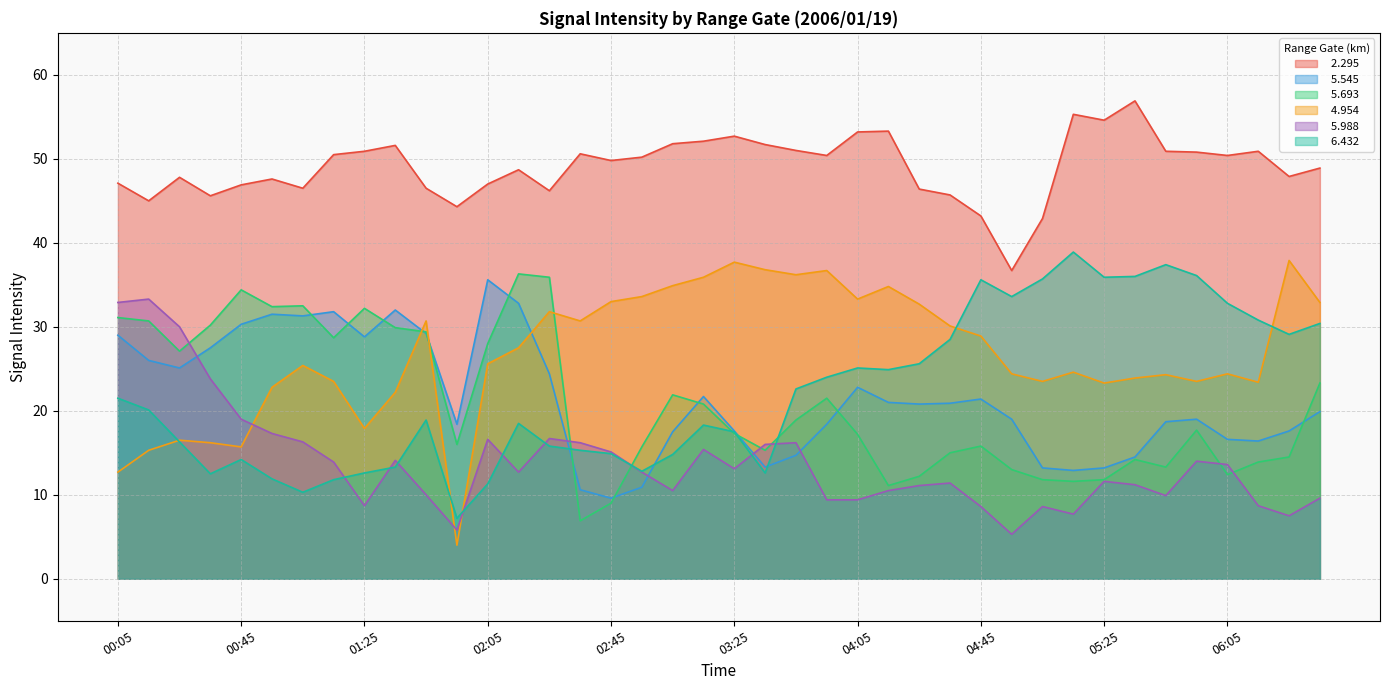

Reading left to right, extract all data points from this chart.

  2.295: 00:05=47.1	00:15=45.0	00:25=47.8	00:35=45.6	00:45=46.9	00:55=47.6	01:05=46.5	01:15=50.5	01:25=50.9	01:35=51.6	01:45=46.5	01:55=44.3	02:05=47.0	02:15=48.7	02:25=46.2	02:35=50.6	02:45=49.8	02:55=50.2	03:05=51.8	03:15=52.1	03:25=52.7	03:35=51.7	03:45=51.0	03:55=50.4	04:05=53.2	04:15=53.3	04:25=46.4	04:35=45.7	04:45=43.2	04:55=36.7	05:05=42.9	05:15=55.3	05:25=54.6	05:35=56.9	05:45=50.9	05:55=50.8	06:05=50.4	06:15=50.9	06:25=47.9	06:35=48.9
  5.545: 00:05=29.0	00:15=26.0	00:25=25.1	00:35=27.5	00:45=30.3	00:55=31.5	01:05=31.3	01:15=31.8	01:25=28.8	01:35=32.0	01:45=29.2	01:55=18.4	02:05=35.6	02:15=32.8	02:25=24.4	02:35=10.6	02:45=9.6	02:55=10.9	03:05=17.5	03:15=21.7	03:25=17.6	03:35=13.3	03:45=14.7	03:55=18.4	04:05=22.8	04:15=21.0	04:25=20.8	04:35=20.9	04:45=21.4	04:55=19.0	05:05=13.2	05:15=12.9	05:25=13.2	05:35=14.5	05:45=18.7	05:55=19.0	06:05=16.6	06:15=16.4	06:25=17.6	06:35=19.9
  5.693: 00:05=31.1	00:15=30.7	00:25=27.1	00:35=30.2	00:45=34.4	00:55=32.4	01:05=32.5	01:15=28.7	01:25=32.2	01:35=29.9	01:45=29.4	01:55=16.0	02:05=28.0	02:15=36.3	02:25=35.9	02:35=6.9	02:45=9.0	02:55=15.7	03:05=21.9	03:15=20.8	03:25=17.3	03:35=15.3	03:45=18.9	03:55=21.5	04:05=17.2	04:15=11.1	04:25=12.2	04:35=15.0	04:45=15.8	04:55=13.0	05:05=11.8	05:15=11.6	05:25=11.8	05:35=14.2	05:45=13.3	05:55=17.7	06:05=12.4	06:15=13.9	06:25=14.5	06:35=23.3
  4.954: 00:05=12.7	00:15=15.3	00:25=16.5	00:35=16.2	00:45=15.7	00:55=22.8	01:05=25.4	01:15=23.5	01:25=17.9	01:35=22.2	01:45=30.7	01:55=4.0	02:05=25.6	02:15=27.5	02:25=31.8	02:35=30.7	02:45=33.0	02:55=33.6	03:05=34.9	03:15=35.9	03:25=37.7	03:35=36.8	03:45=36.2	03:55=36.7	04:05=33.3	04:15=34.8	04:25=32.7	04:35=30.1	04:45=28.9	04:55=24.4	05:05=23.5	05:15=24.6	05:25=23.3	05:35=23.9	05:45=24.3	05:55=23.5	06:05=24.4	06:15=23.4	06:25=37.9	06:35=32.9
  5.988: 00:05=32.9	00:15=33.3	00:25=30.0	00:35=23.8	00:45=19.0	00:55=17.3	01:05=16.3	01:15=13.9	01:25=8.7	01:35=14.1	01:45=10.0	01:55=5.8	02:05=16.6	02:15=12.7	02:25=16.7	02:35=16.2	02:45=15.1	02:55=12.7	03:05=10.5	03:15=15.4	03:25=13.1	03:35=16.0	03:45=16.2	03:55=9.4	04:05=9.4	04:15=10.5	04:25=11.1	04:35=11.4	04:45=8.6	04:55=5.3	05:05=8.6	05:15=7.7	05:25=11.6	05:35=11.2	05:45=9.9	05:55=14.0	06:05=13.6	06:15=8.7	06:25=7.5	06:35=9.6
  6.432: 00:05=21.5	00:15=20.1	00:25=16.3	00:35=12.5	00:45=14.2	00:55=11.9	01:05=10.3	01:15=11.8	01:25=12.6	01:35=13.3	01:45=18.9	01:55=7.2	02:05=11.3	02:15=18.5	02:25=15.8	02:35=15.3	02:45=14.9	02:55=12.8	03:05=14.8	03:15=18.3	03:25=17.5	03:35=12.6	03:45=22.6	03:55=24.0	04:05=25.1	04:15=24.9	04:25=25.6	04:35=28.5	04:45=35.6	04:55=33.6	05:05=35.7	05:15=38.9	05:25=35.9	05:35=36.0	05:45=37.4	05:55=36.1	06:05=32.8	06:15=30.8	06:25=29.1	06:35=30.4